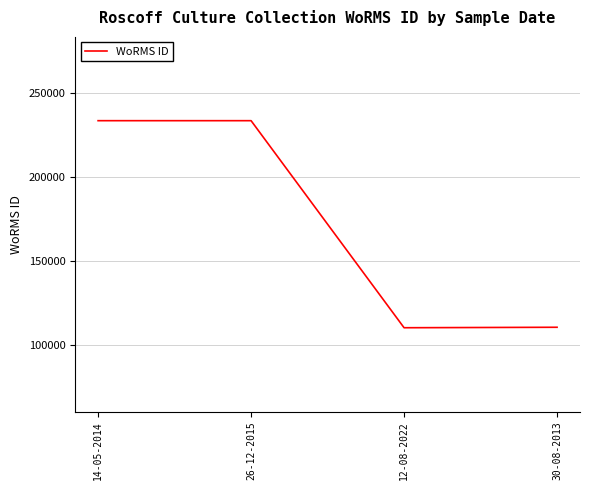

What is the change in value from 26-12-2015 to 30-08-2013?

-123271